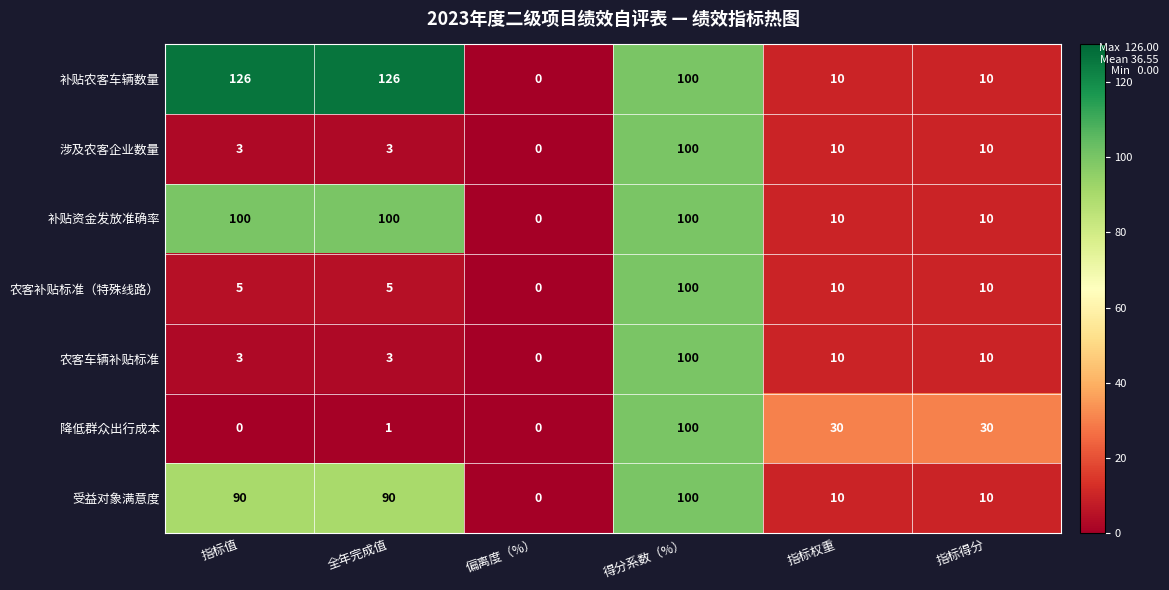

True or false: 农客补贴标准（特殊线路） has a value of 8 at 指标值.

False